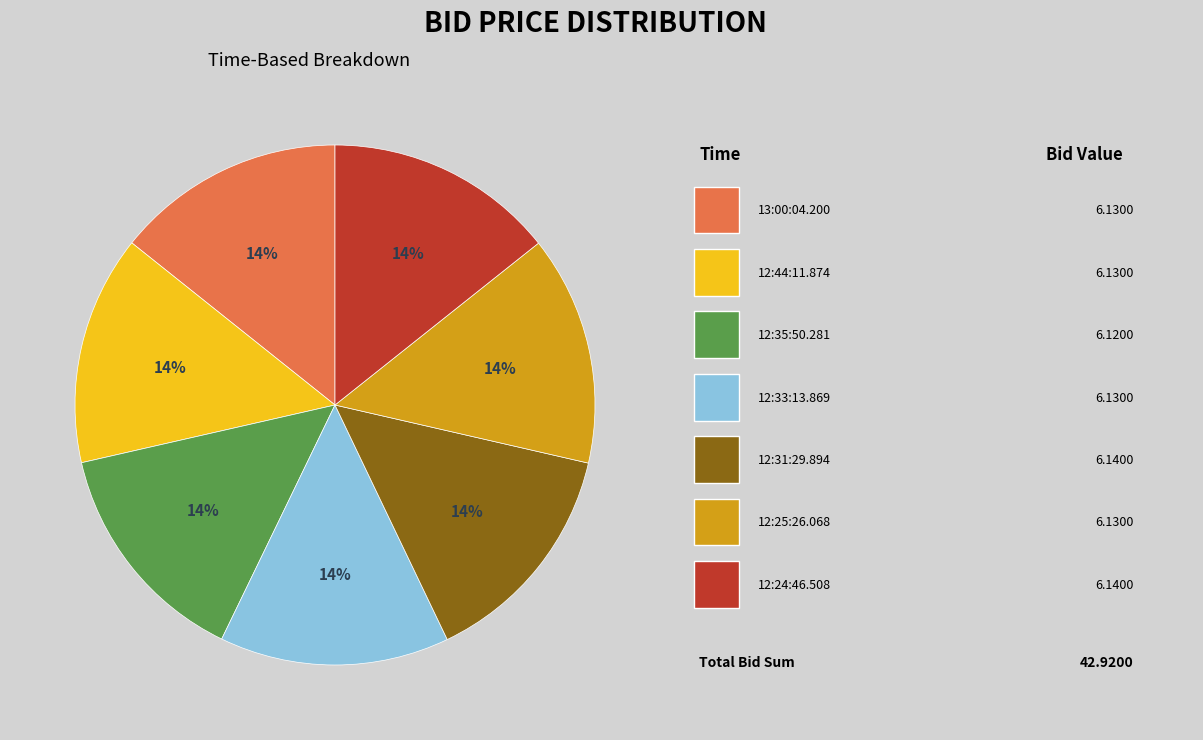

How many slices are in this pie chart?

7